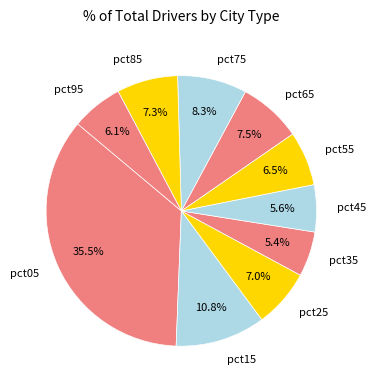

Which category has the biggest portion of the pie?

pct05